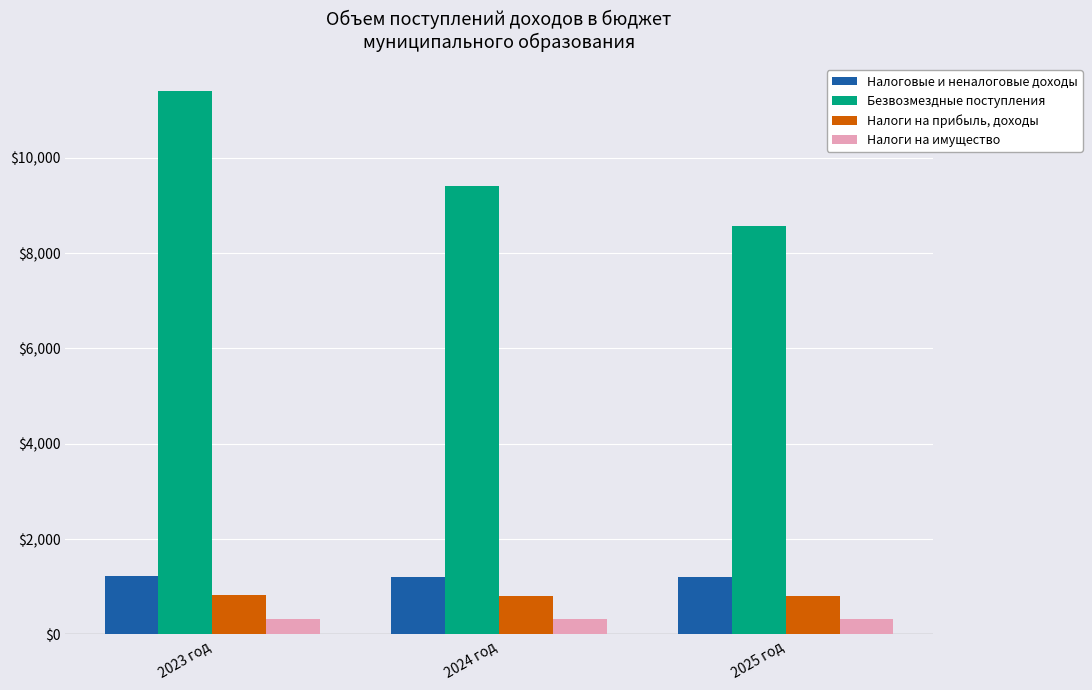

List the series in order of their peak value, lowest first.

Налоги на имущество, Налоги на прибыль, доходы, Налоговые и неналоговые доходы, Безвозмездные поступления